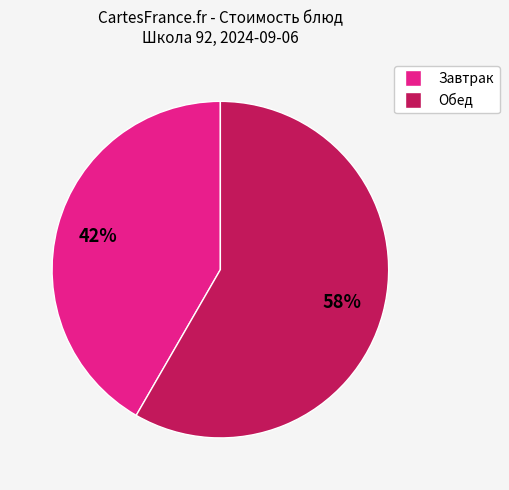

Is there a majority slice in this chart?

Yes